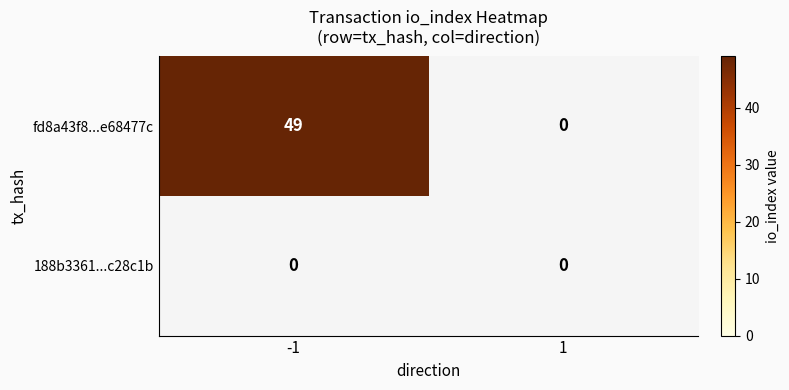

Where is fd8a43f83e63a152b22777c3ce304d78e68477c nearest to the value 24?

1